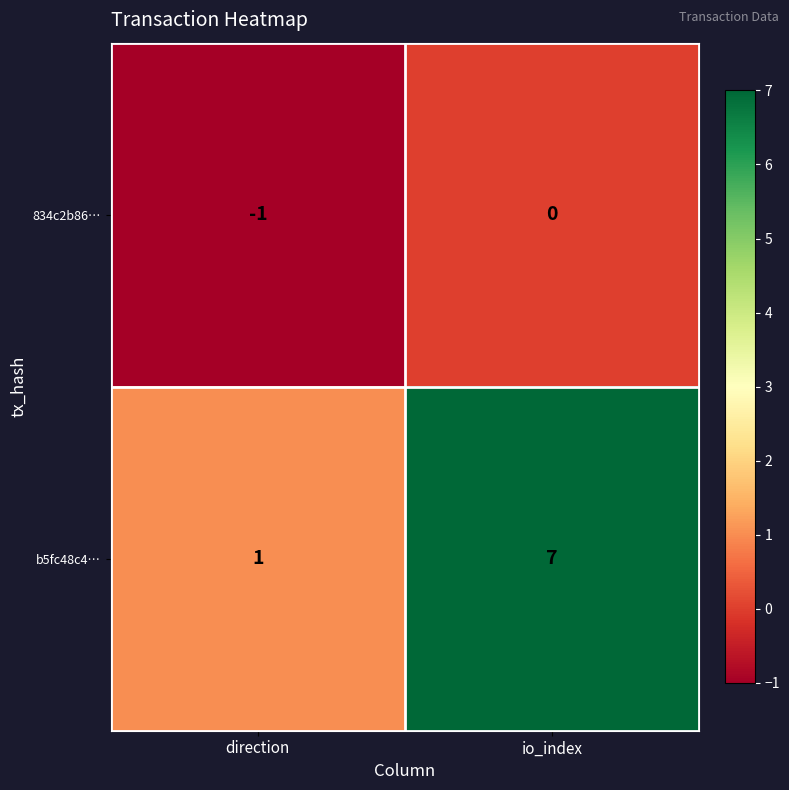

What is the maximum value shown in the chart?

7